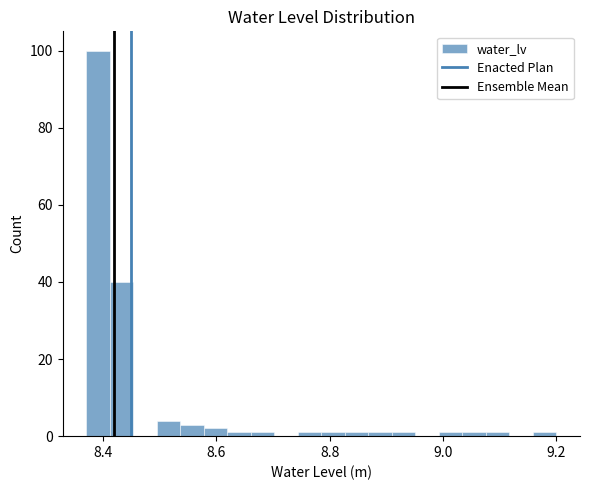

Read against the x-axis, roughly where is the centre of the tallest bar?

8.40